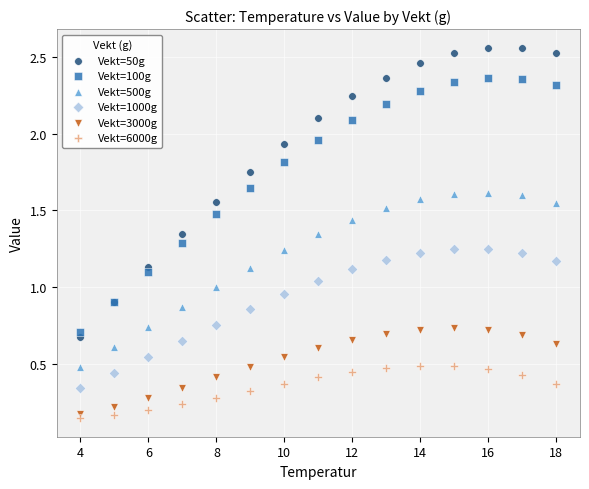

Which series contains the lowest Y value?

Vekt=6000g